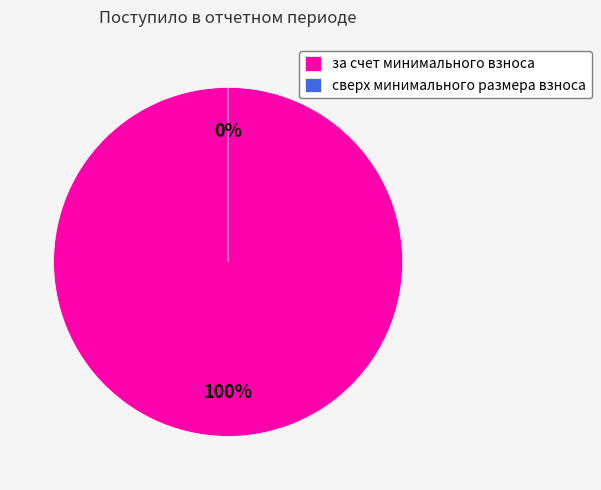

Do сверх минимального размера взноса and за счет минимального взноса together represent more than half of the pie?

Yes